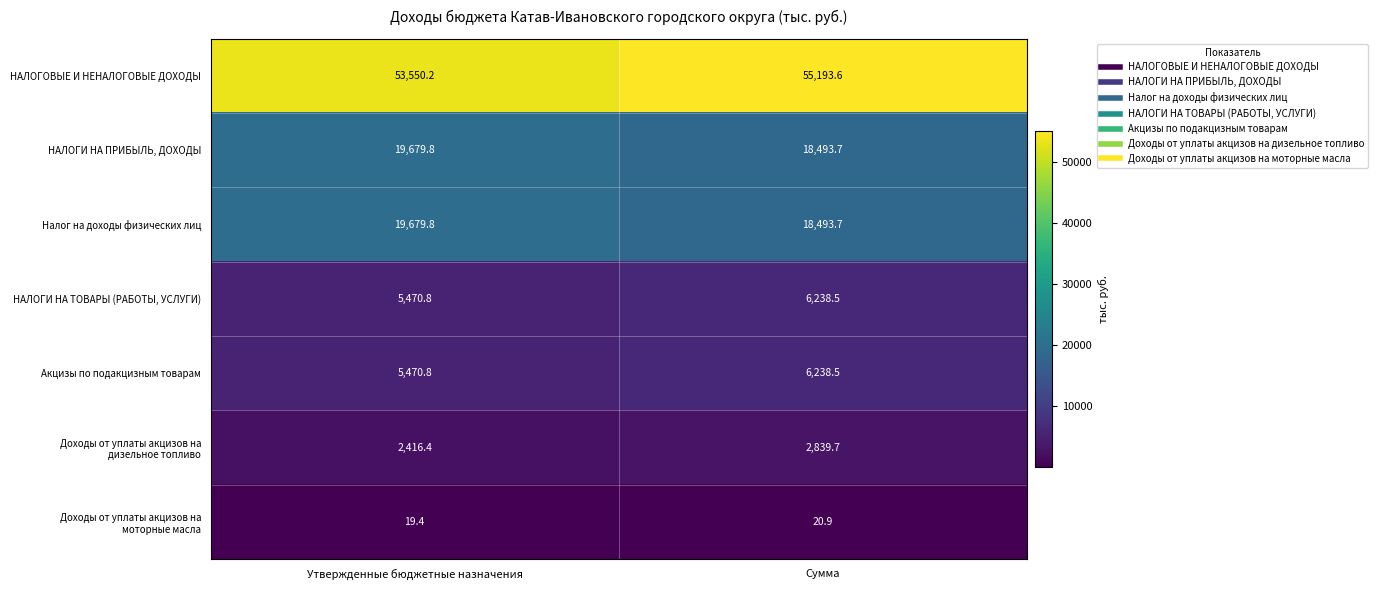

Which series changed the most between Утвержденные бюджетные назначения and Сумма?

НАЛОГОВЫЕ И НЕНАЛОГОВЫЕ ДОХОДЫ